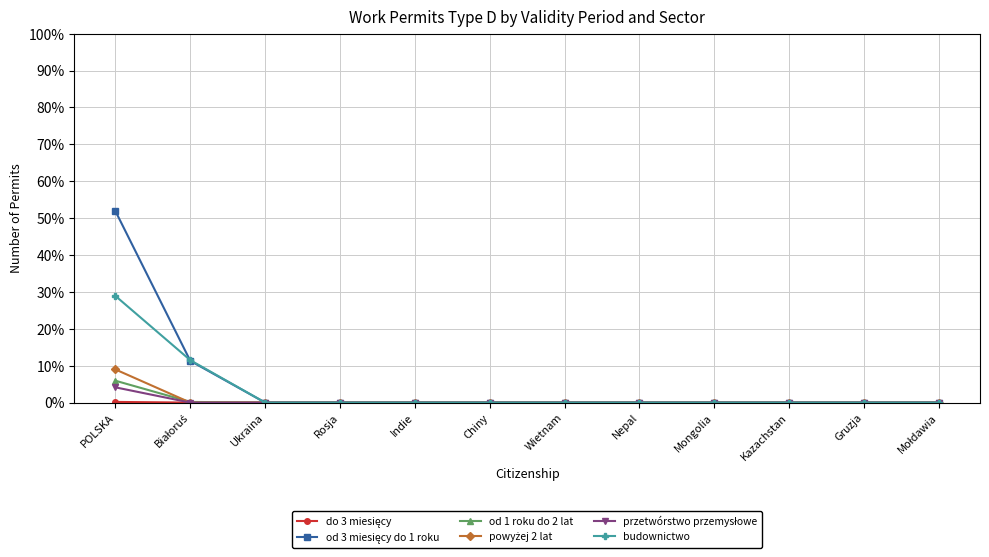

The value of budownictwo at Chiny is -15.5. True or false?

False